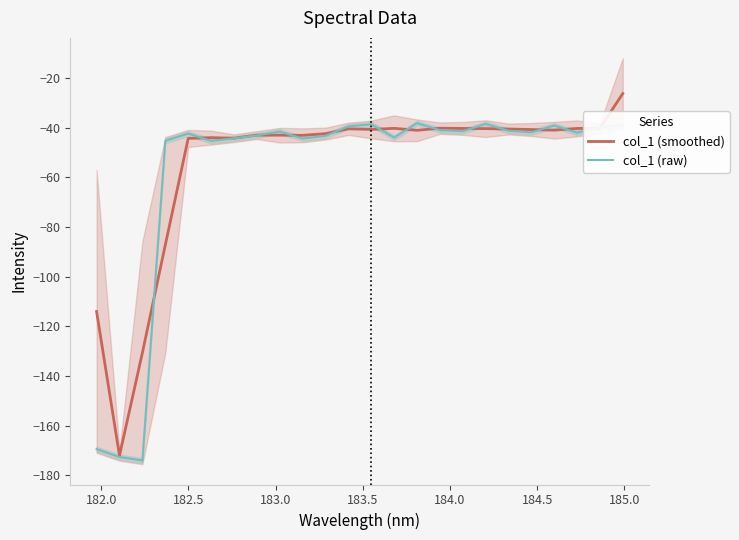

At how many categories does at least one series exceed -61?

21